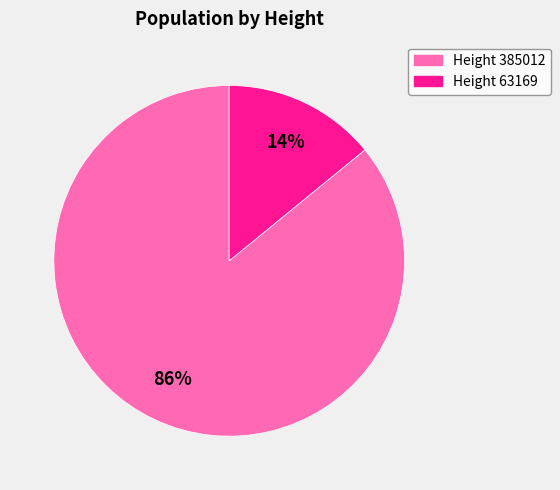

To the nearest percent, what is the difference between the largest and smallest slice percentages?

72%